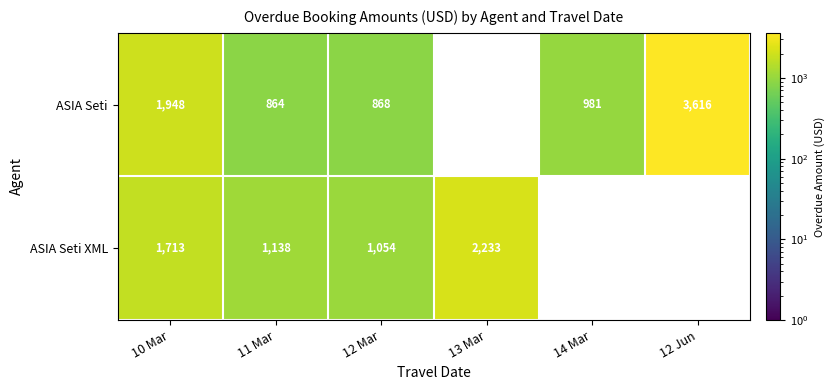

True or false: ASIA Seti has a value of 981 at 14 Mar.

True